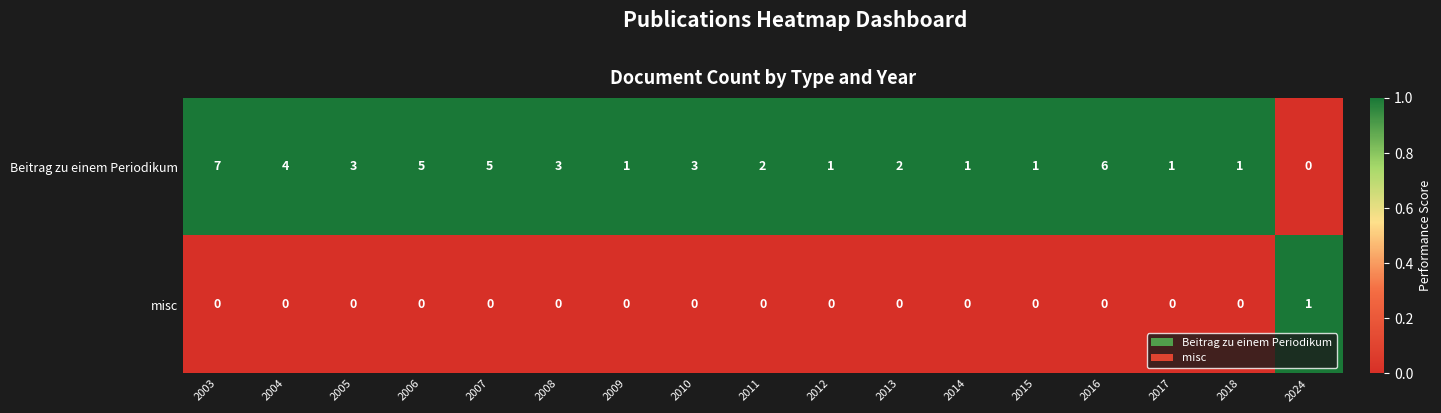

Rank the series by their average value, from lowest to highest.

misc, Beitrag zu einem Periodikum